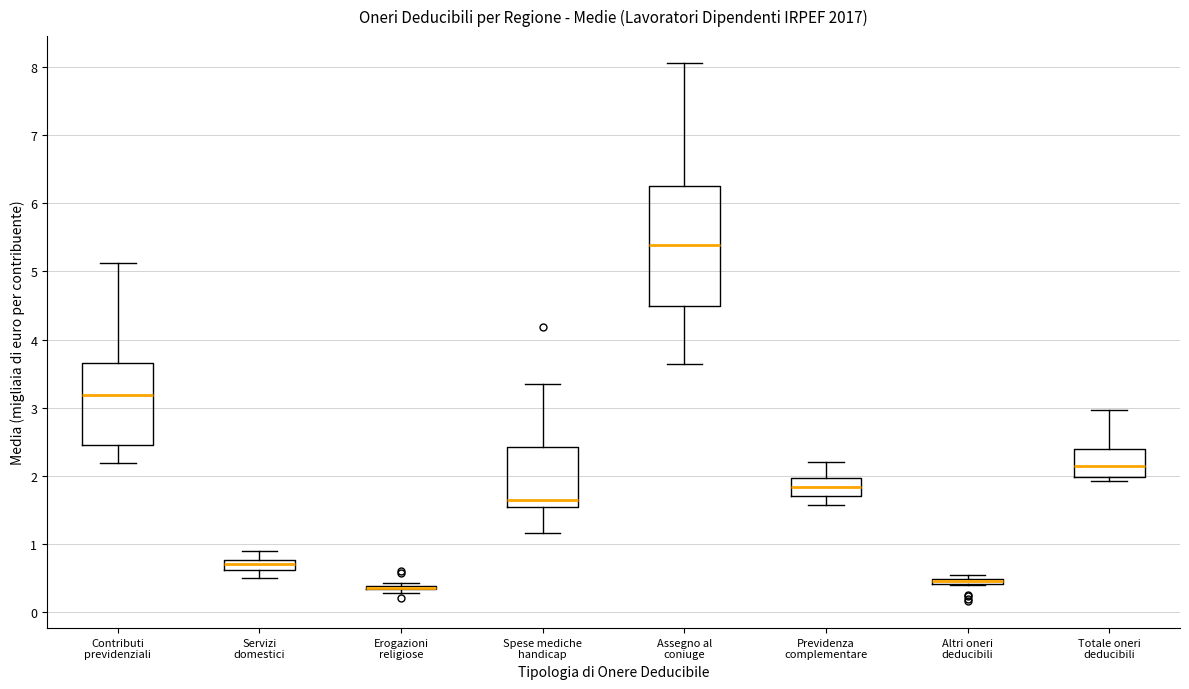

Which box is the tallest, from its lower edge to its upper edge?

Assegno al coniuge